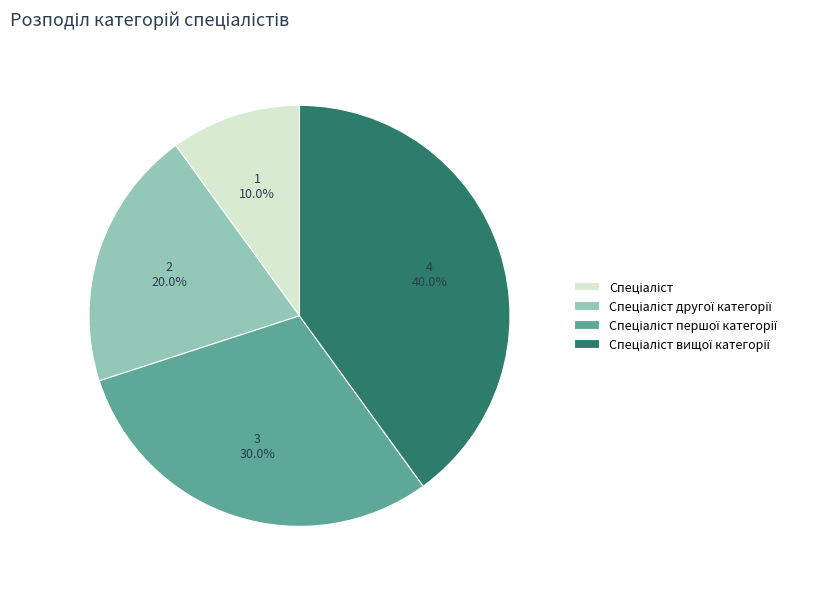

Is there a majority slice in this chart?

No